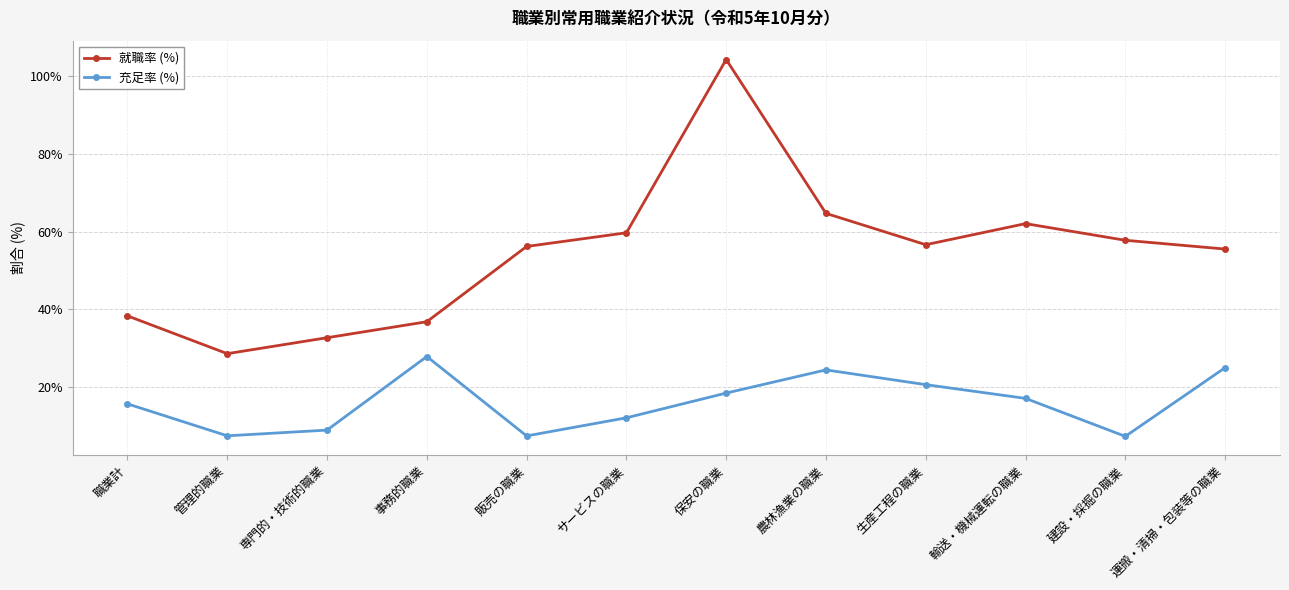

What is the smallest value displayed?

7.3